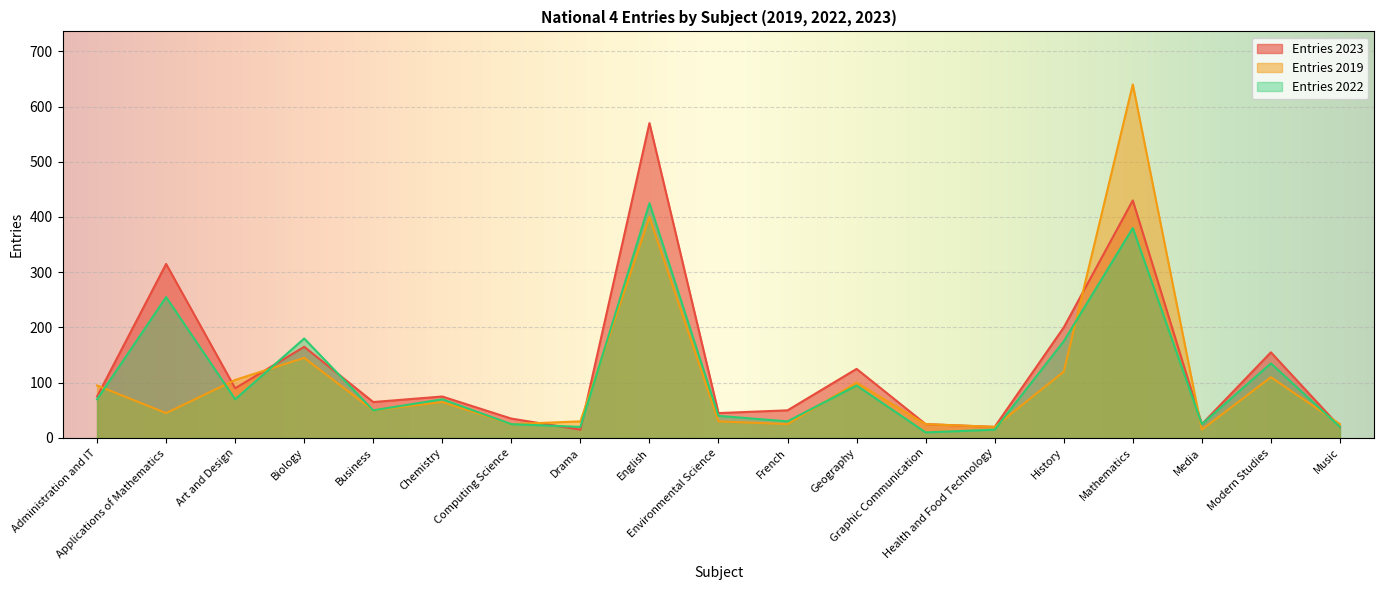

What is the greatest value displayed?

640